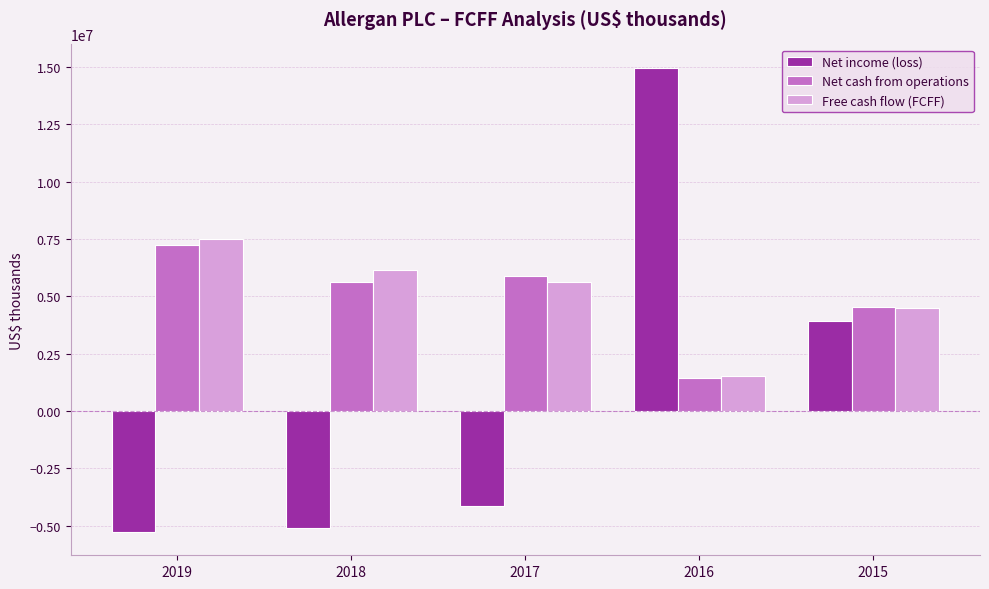

Rank the series by their maximum value, from lowest to highest.

Net cash from operations, Free cash flow (FCFF), Net income (loss)